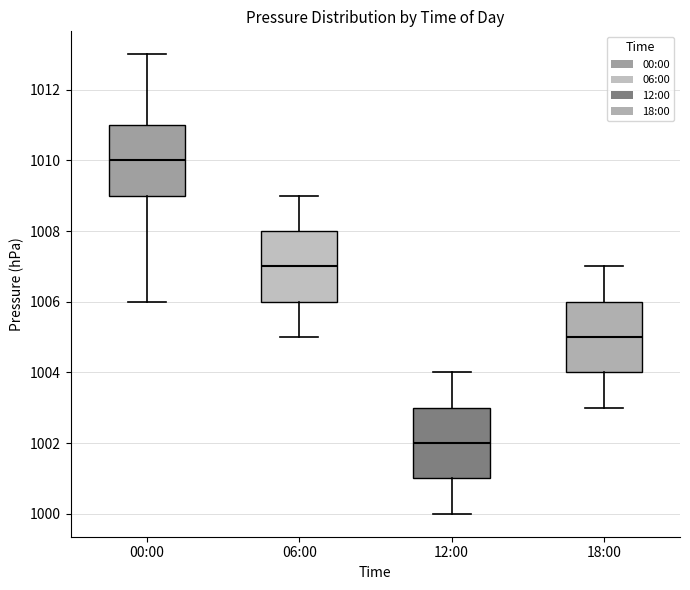

Reading left to right, read every box against the y-axis: the position of its median line, the range the box covers, and the ends of its whiskers. The values are not printed on the chart, so give them approximately, as read against the axis.

00:00: median 1010, box 1009 to 1011, whiskers 1006 to 1013
06:00: median 1007, box 1006 to 1008, whiskers 1005 to 1009
12:00: median 1002, box 1001 to 1003, whiskers 1000 to 1004
18:00: median 1005, box 1004 to 1006, whiskers 1003 to 1007